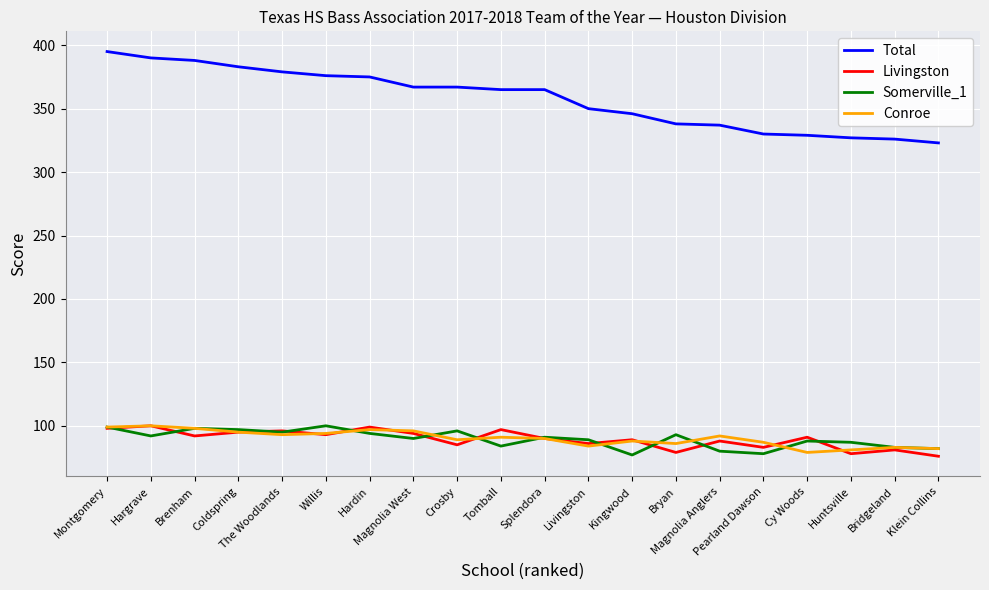

What are all the series names shown in the legend?

Total, Livingston, Somerville_1, Conroe